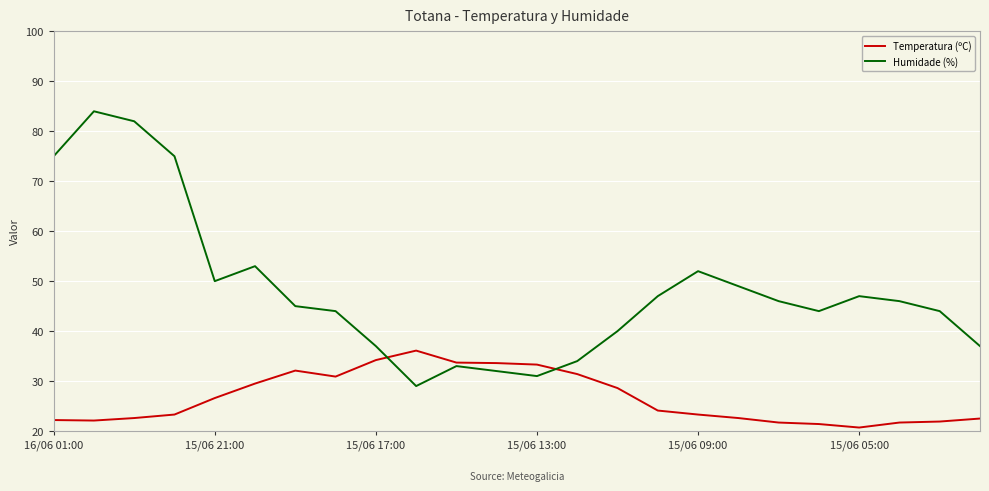

Rank the series by their average value, from highest to lowest.

Humidade (%), Temperatura (ºC)